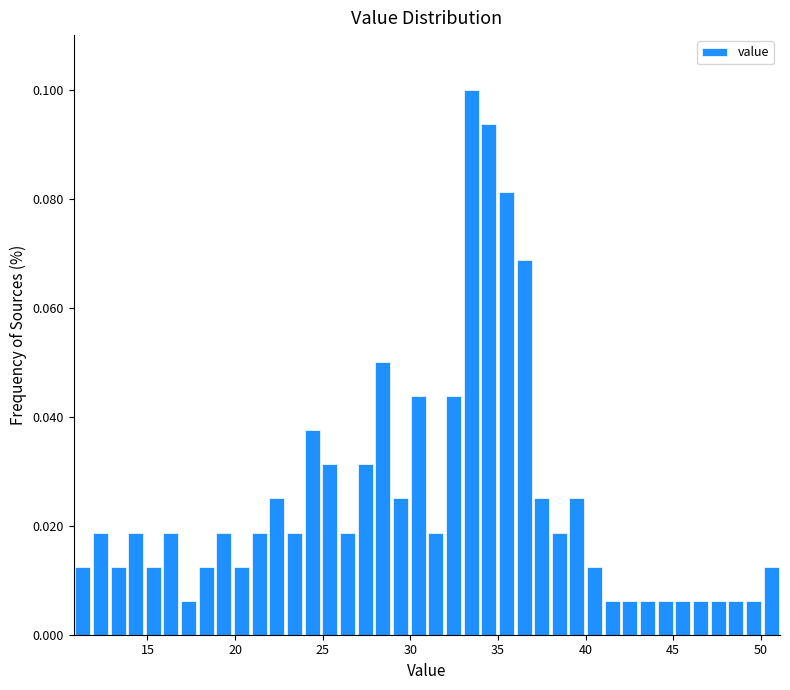

Around what value on the x-axis is the tallest bar? Give the approximate position of its centre, as read against the axis.

33.5